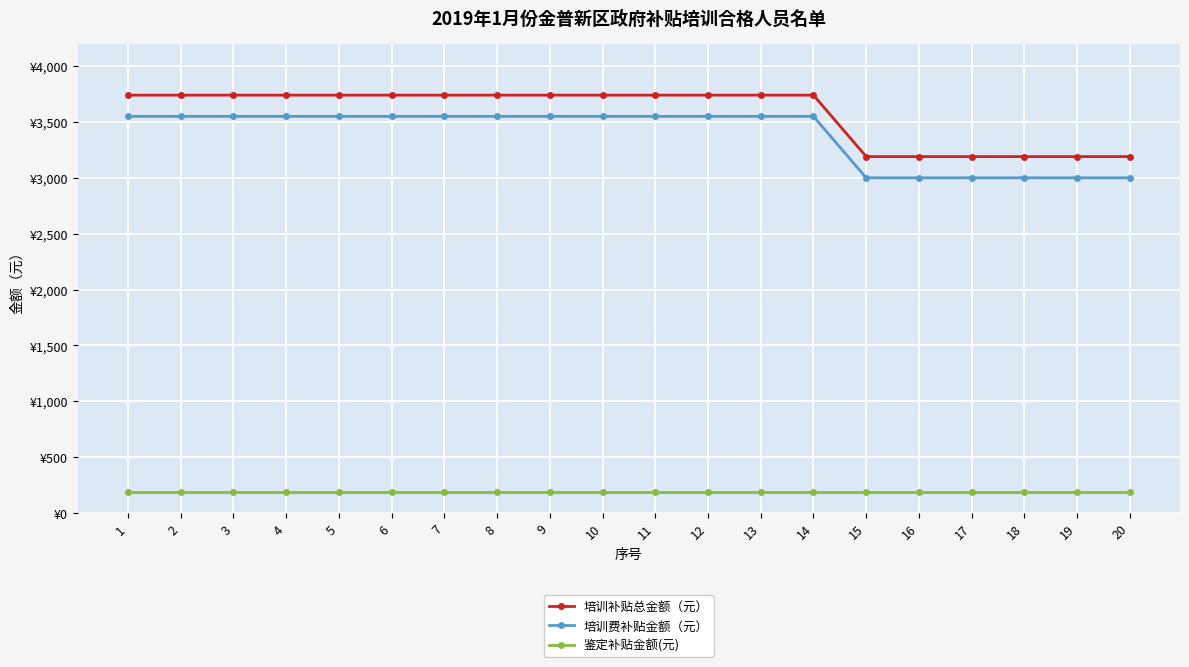

True or false: 鉴定补贴金额(元) and 培训费补贴金额（元） cross at least once.

False